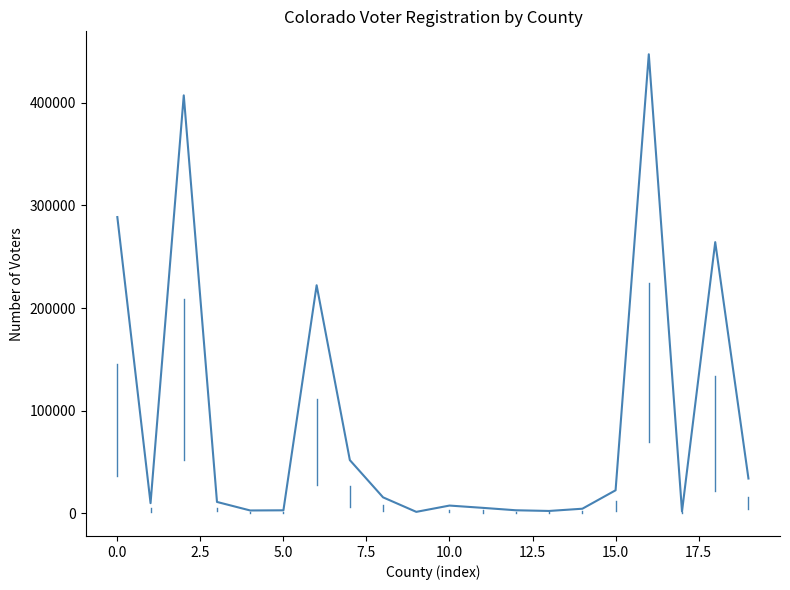

What is the maximum value shown in the chart?

447399